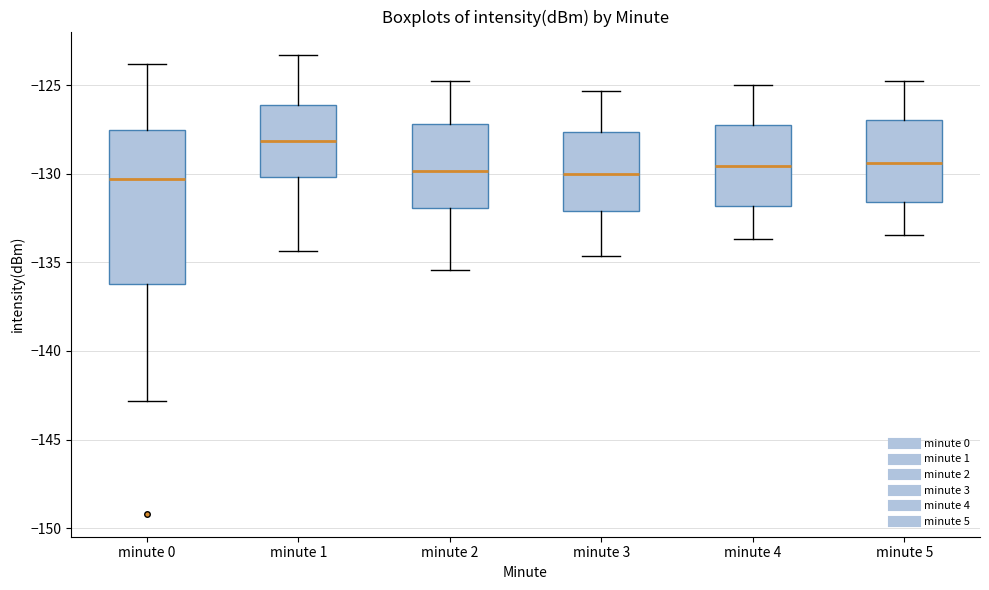

Reading left to right, read every box against the y-axis: the position of its median line, the range the box covers, and the ends of its whiskers. The values are not printed on the chart, so give them approximately, as read against the axis.

minute 0: median -130.5, box -136.0 to -127.5, whiskers -143.0 to -124.0
minute 1: median -128.0, box -130.0 to -126.0, whiskers -134.5 to -123.5
minute 2: median -130.0, box -132.0 to -127.0, whiskers -135.5 to -125.0
minute 3: median -130.0, box -132.0 to -127.5, whiskers -134.5 to -125.5
minute 4: median -129.5, box -132.0 to -127.0, whiskers -133.5 to -125.0
minute 5: median -129.5, box -131.5 to -127.0, whiskers -133.5 to -125.0